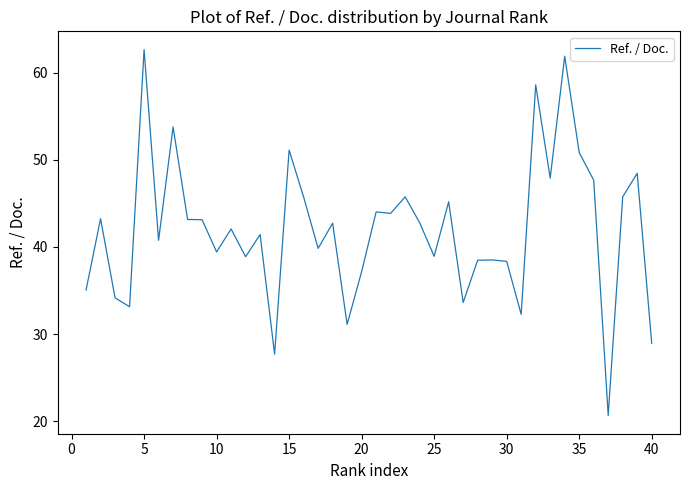

What is the difference between the maximum and minimum values?

42.0